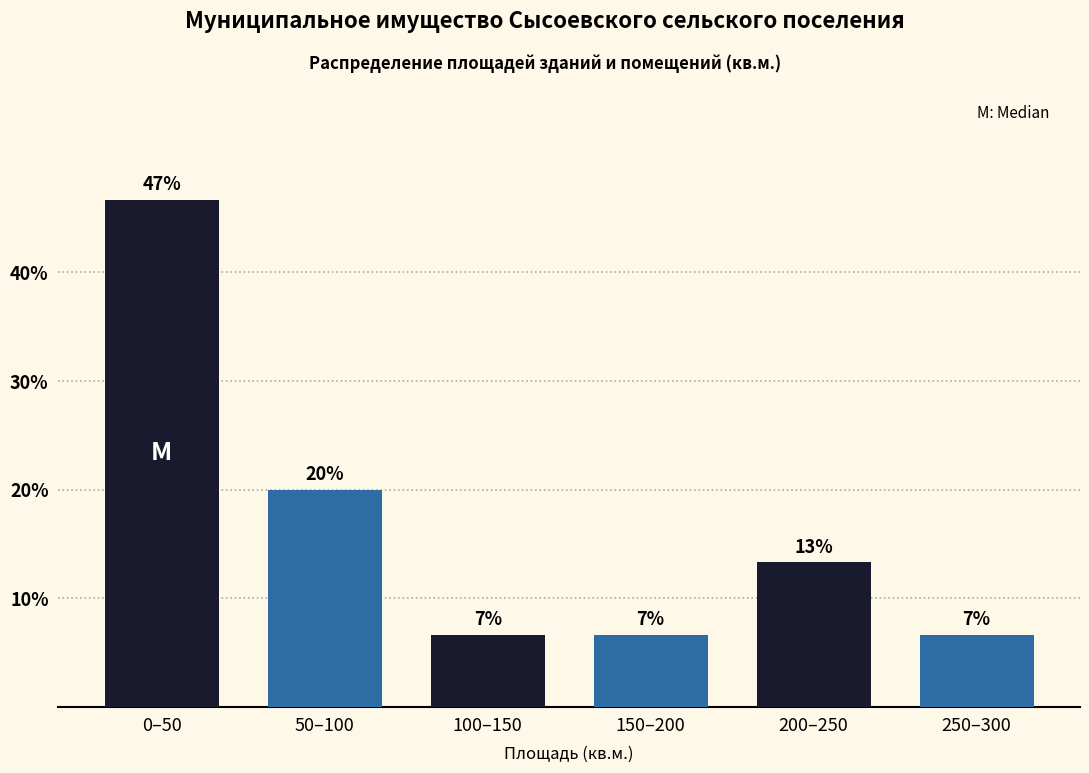

How many bars are there in total?

6